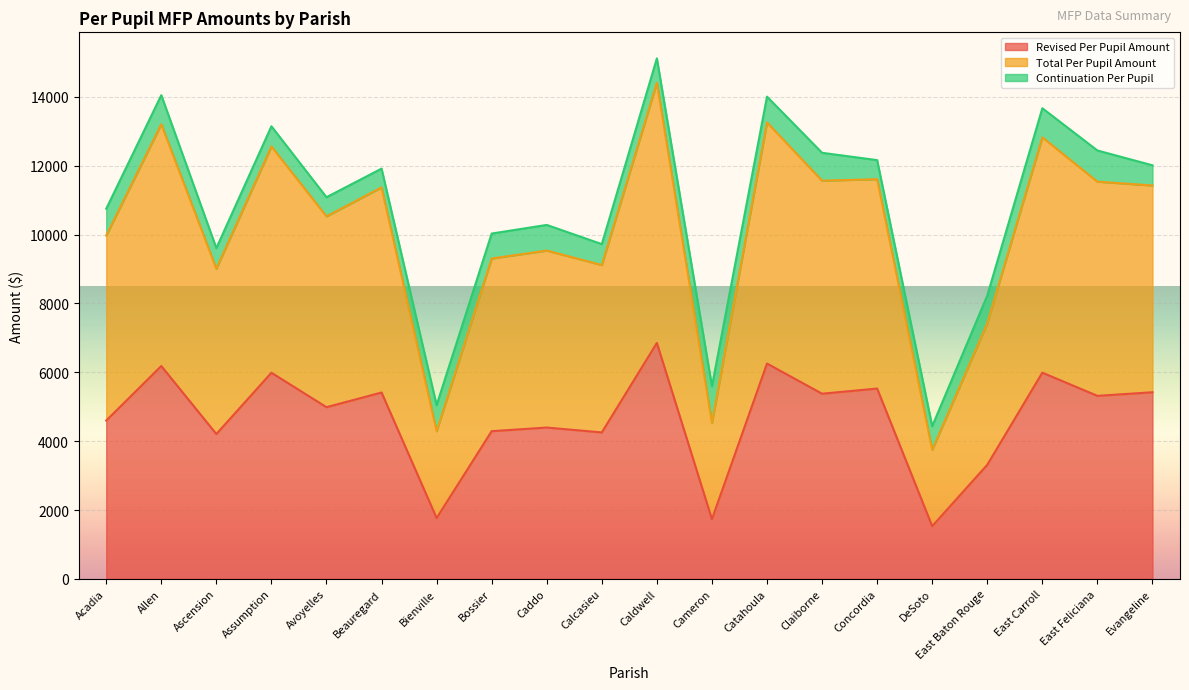

At which category is the sum across all series the highest?

Caldwell